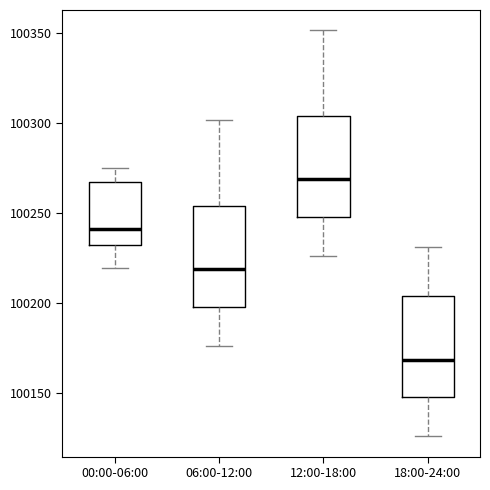

Which box's median line is the highest?

12:00-18:00